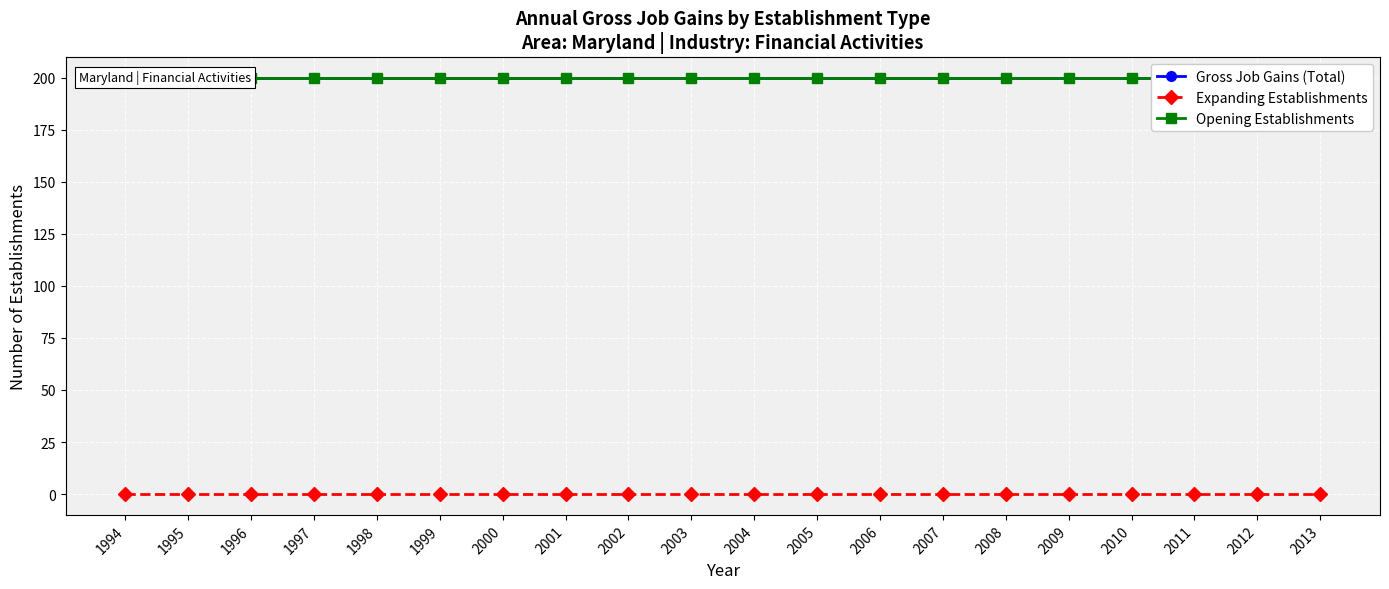

What is the difference between the highest and lowest values at 2013?

200